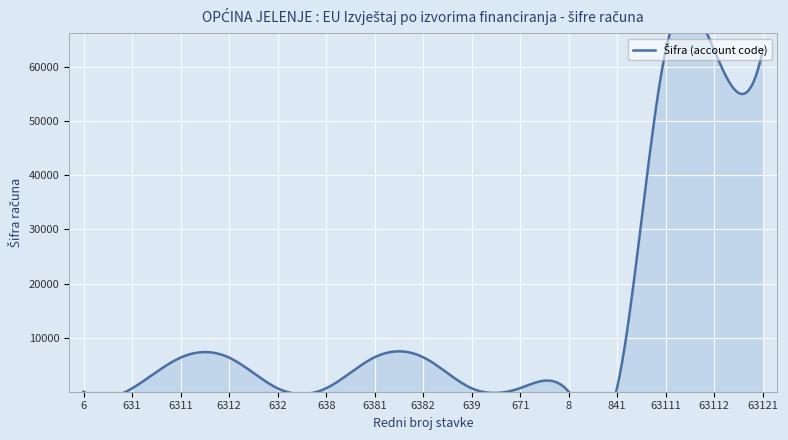

What is the difference between the maximum and minimum values?

63115